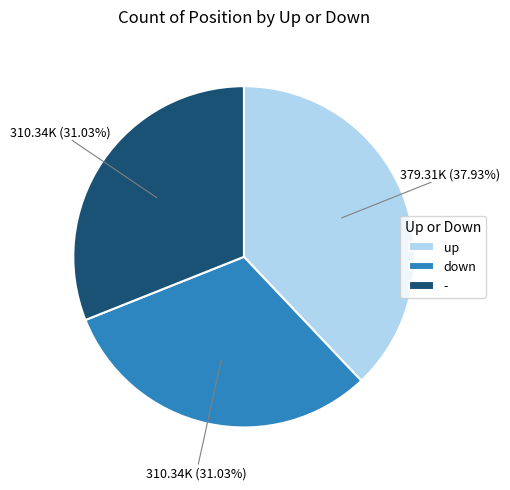

Is it true that - is 31% of the pie?

True